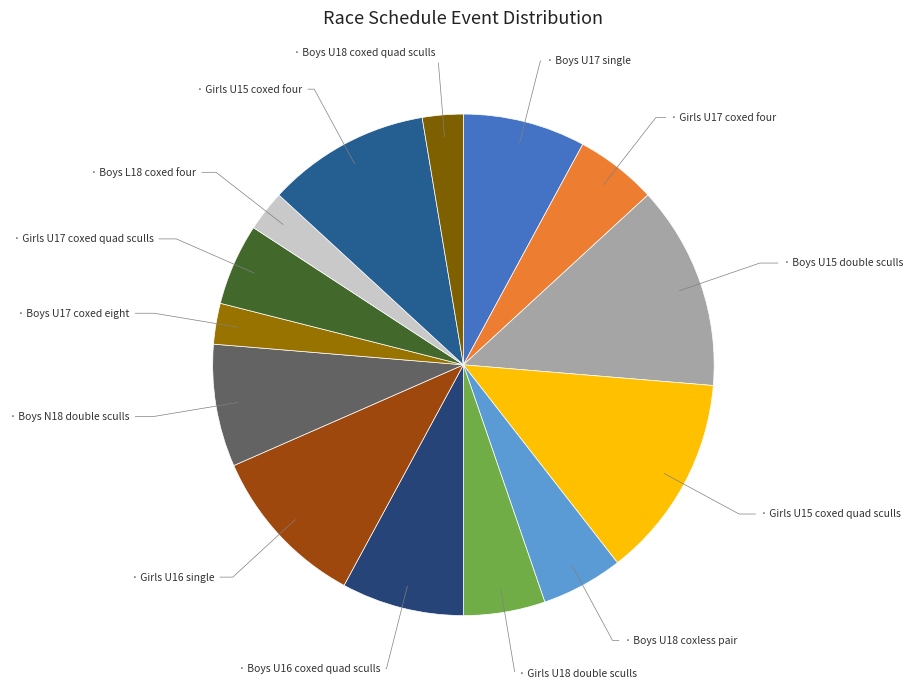

Count the number of slices in the pie.

14